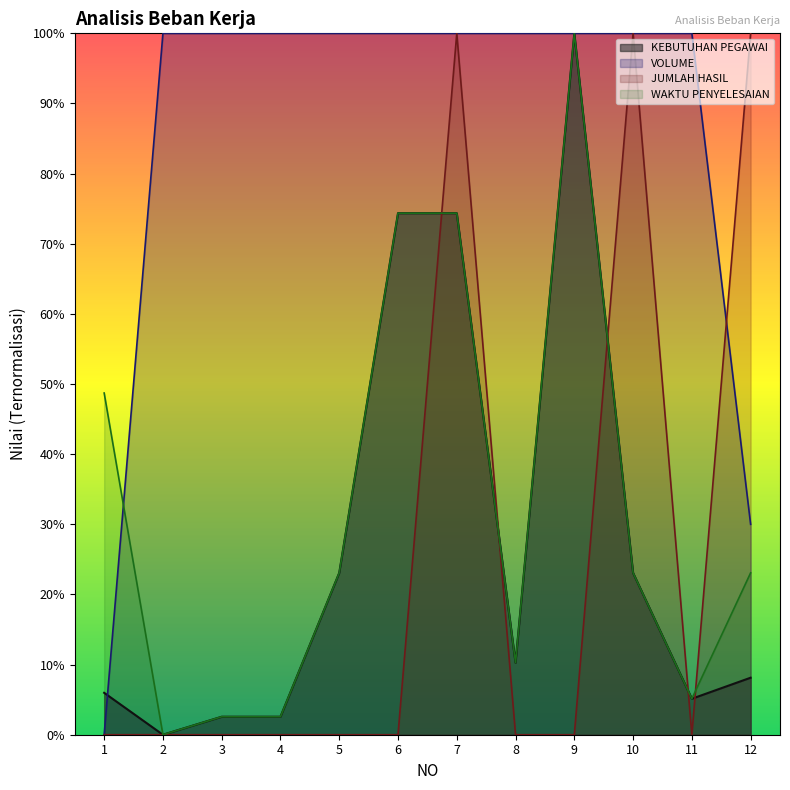

Reading right to left, transcribe all the data shown in this chart.

KEBUTUHAN PEGAWAI: 12=0.1	11=0.1	10=0.2	9=1.0	8=0.1	7=0.7	6=0.7	5=0.2	4=0.0	3=0.0	2=0.0	1=0.1
VOLUME: 12=0.3	11=1.0	10=1.0	9=1.0	8=1.0	7=1.0	6=1.0	5=1.0	4=1.0	3=1.0	2=1.0	1=0.0
JUMLAH HASIL: 12=1.0	11=0.0	10=1.0	9=0.0	8=0.0	7=1.0	6=0.0	5=0.0	4=0.0	3=0.0	2=0.0	1=0.0
WAKTU PENYELESAIAN (menit): 12=0.2	11=0.1	10=0.2	9=1.0	8=0.1	7=0.7	6=0.7	5=0.2	4=0.0	3=0.0	2=0.0	1=0.5